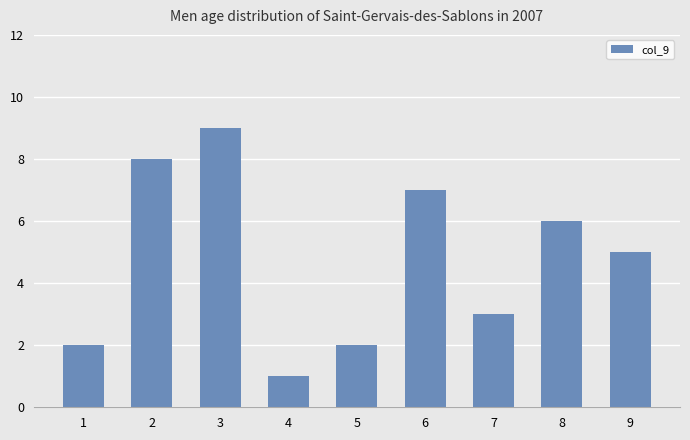

Where does the data first go above 5?

2